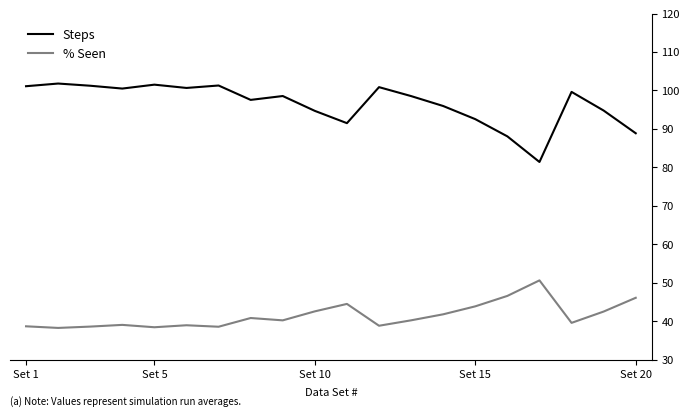

What is the difference between the maximum and minimum values in the Steps series?

20.4